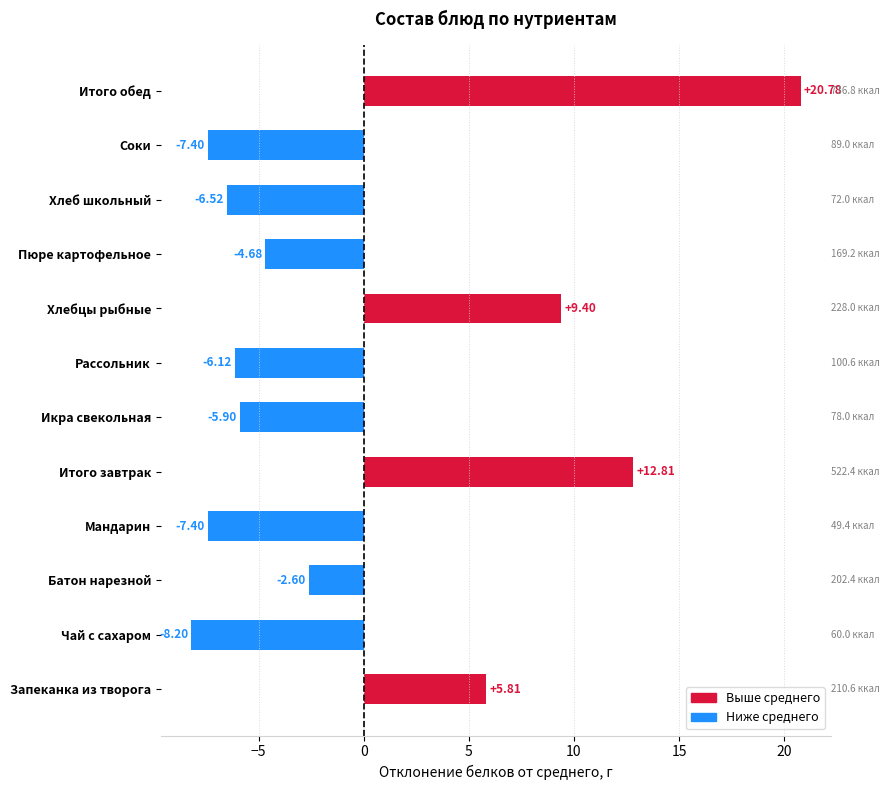

Where is the data nearest to the value 6?

Запеканка из творога